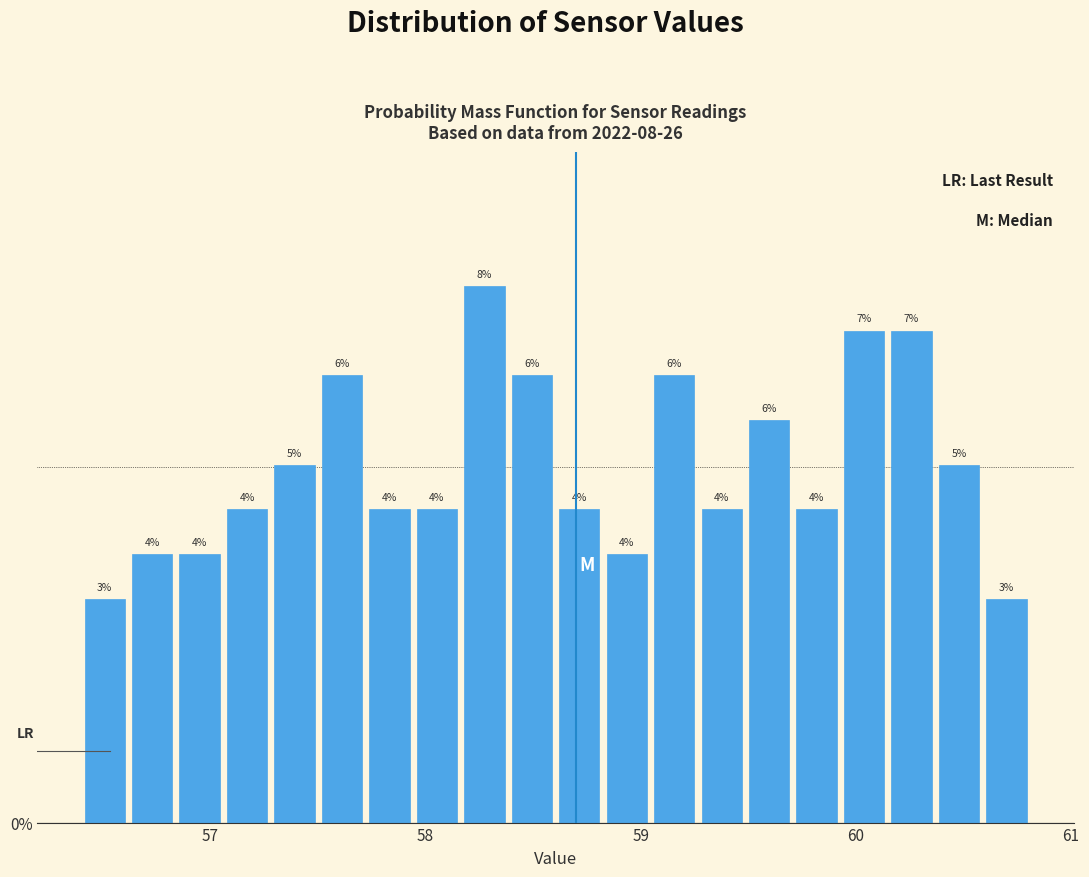

Read against the x-axis, roughly where is the centre of the tallest bar?

58.3